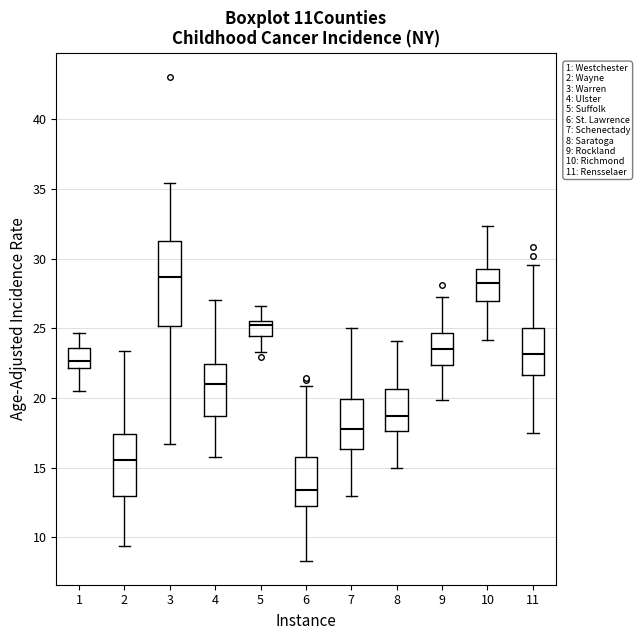

Which box has the lowest median line?

6